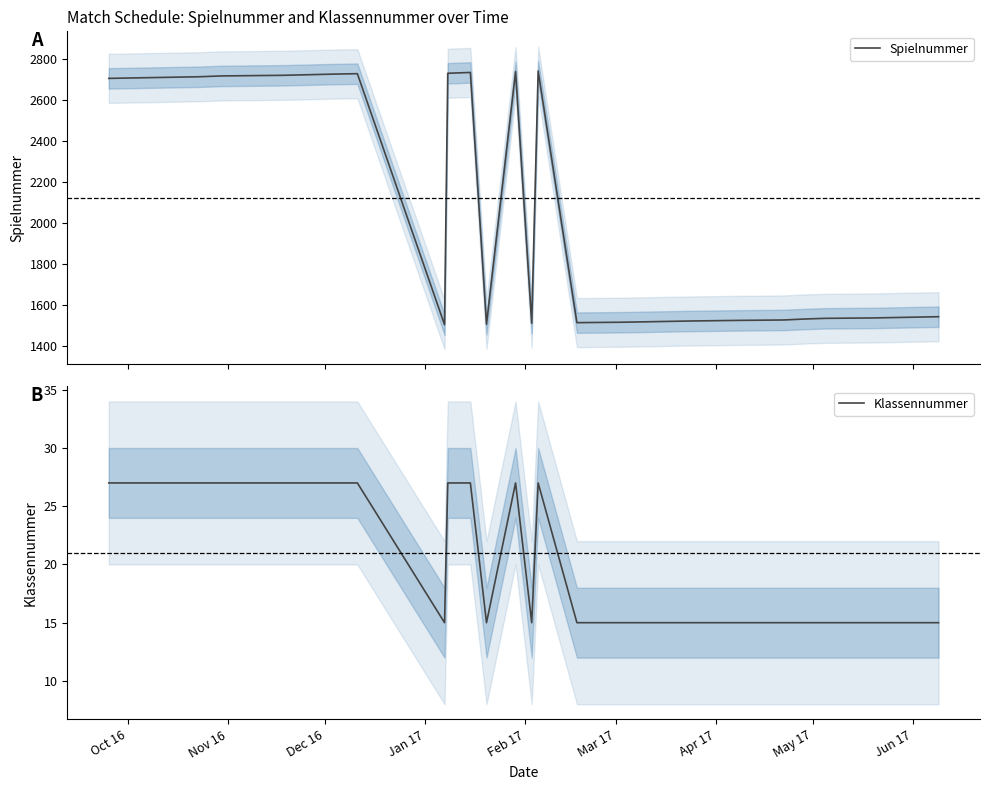

Which series has the widest spread of values?

Spielnummer